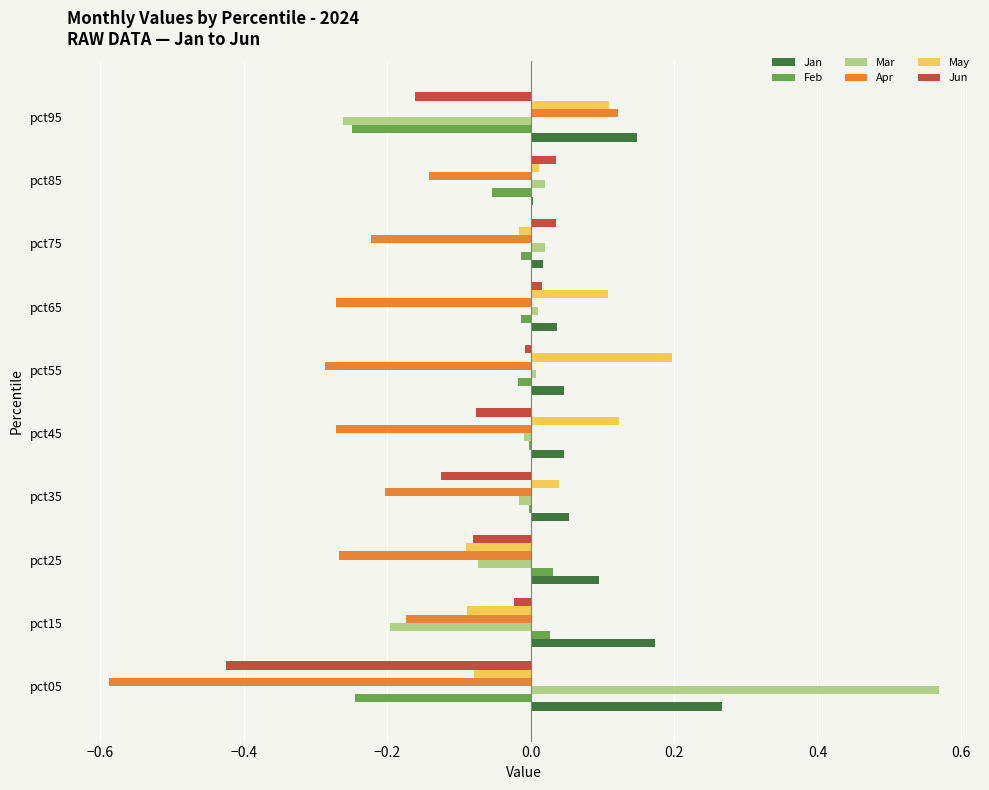

At which category does the chart reach its peak across all series?

pct05